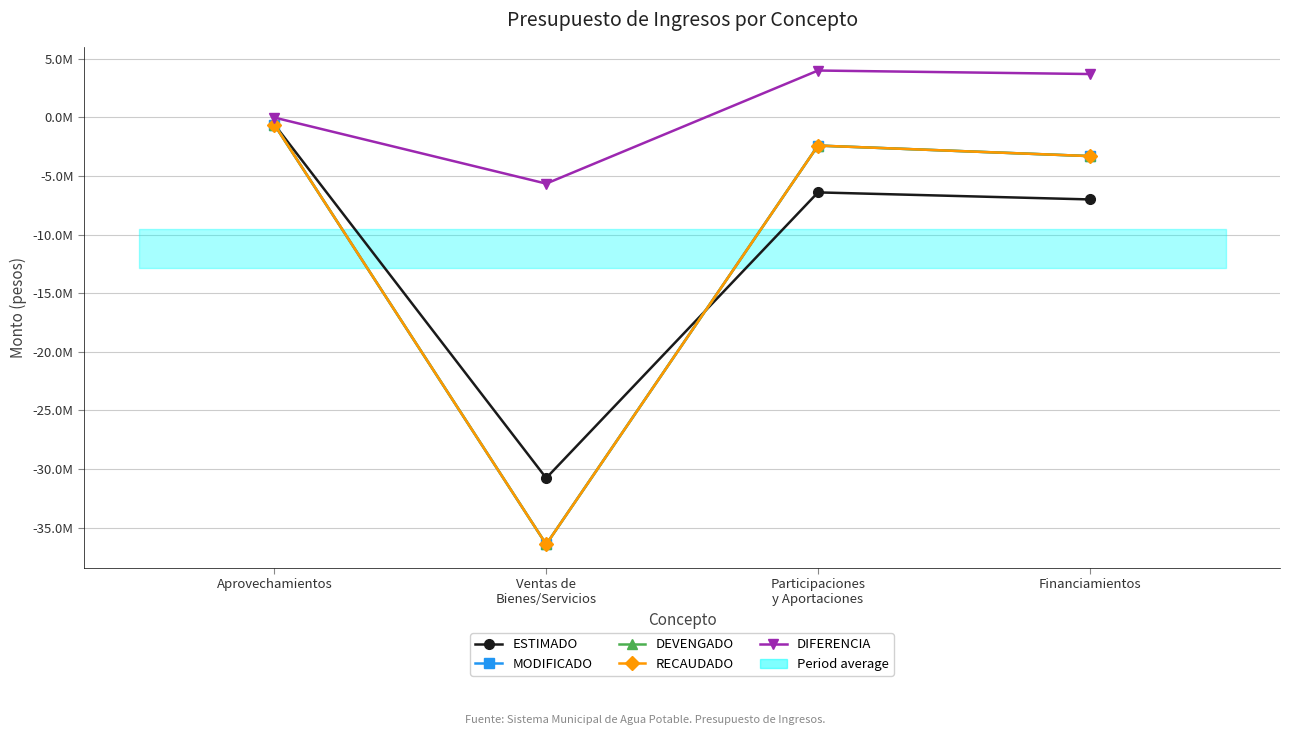

How many interior local peaks does the DEVENGADO series have?

1